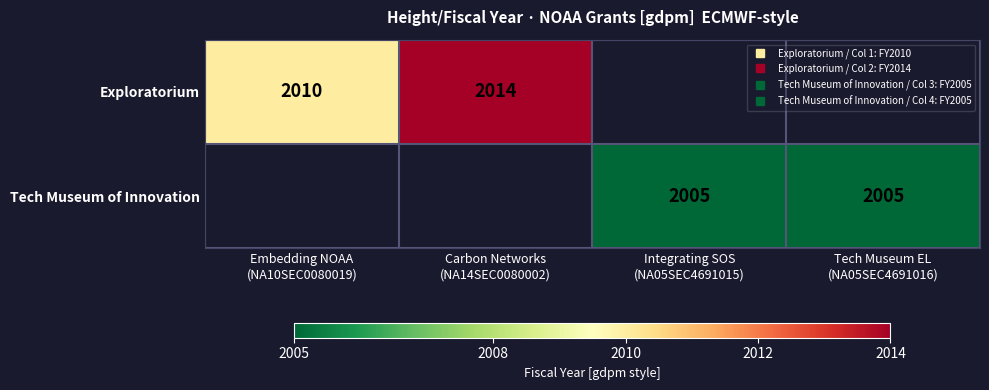

What value does the Exploratorium series have at Embedding NOAA (NA10SEC0080019)?

2010.0